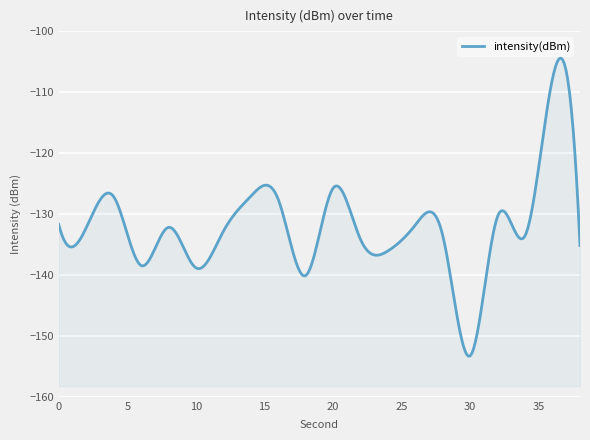

What is the difference between the second highest and second lowest values?

14.4